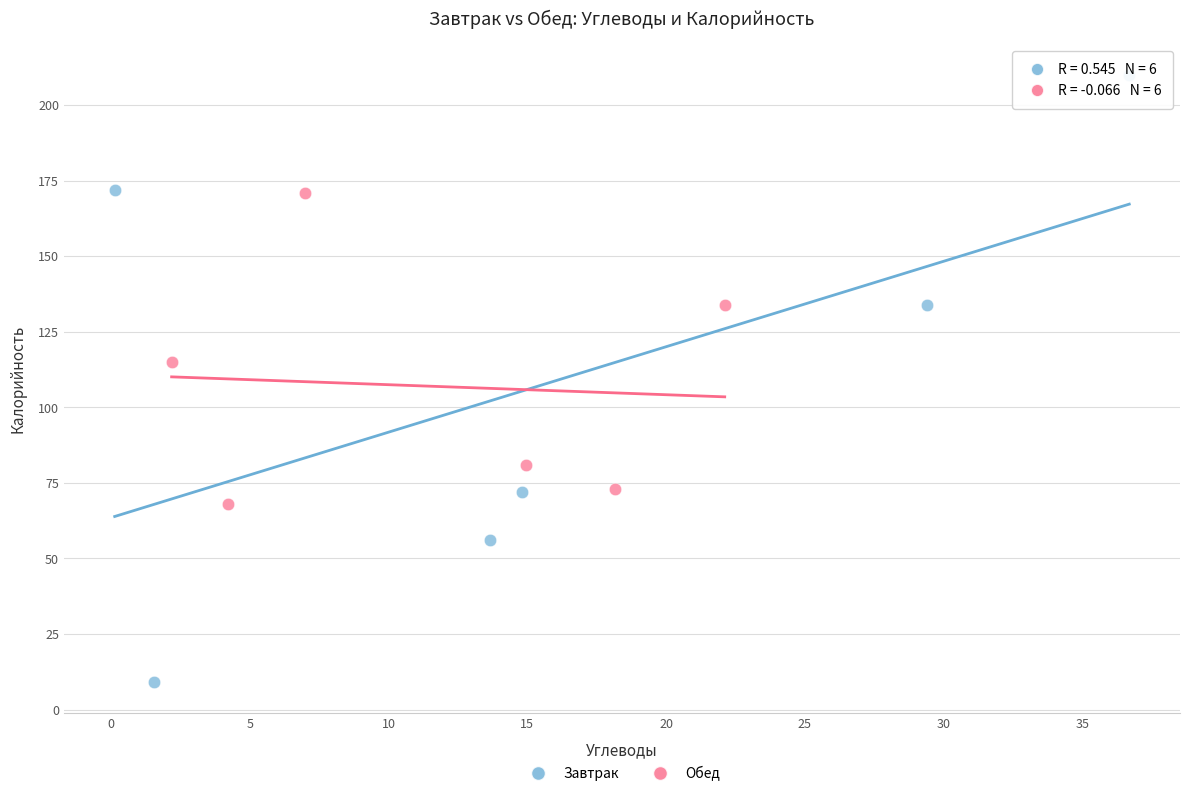

Which series contains the highest Y value?

Завтрак